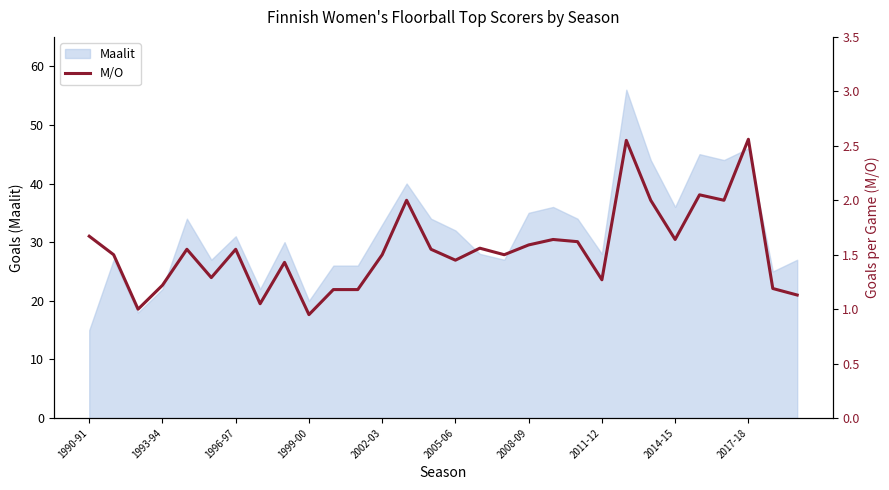

The value of Maalit at 1990-91 is 21. True or false?

False